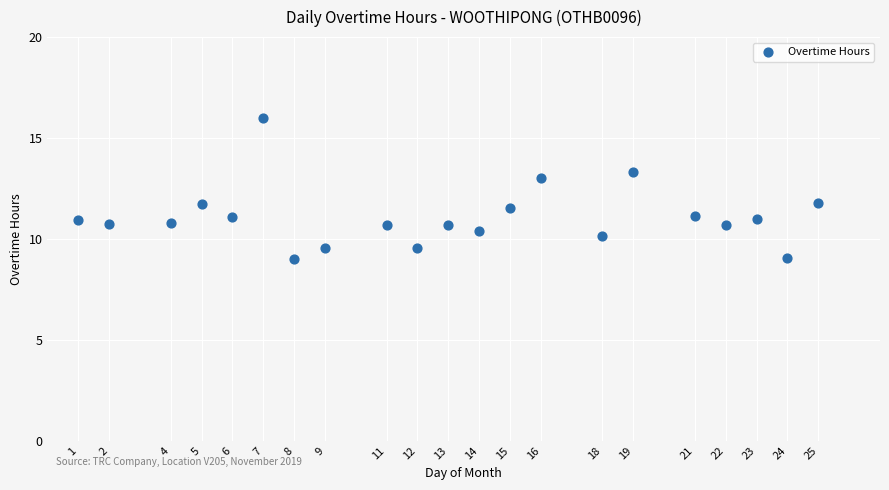

What is the range of X values (max minus min)?

24.0